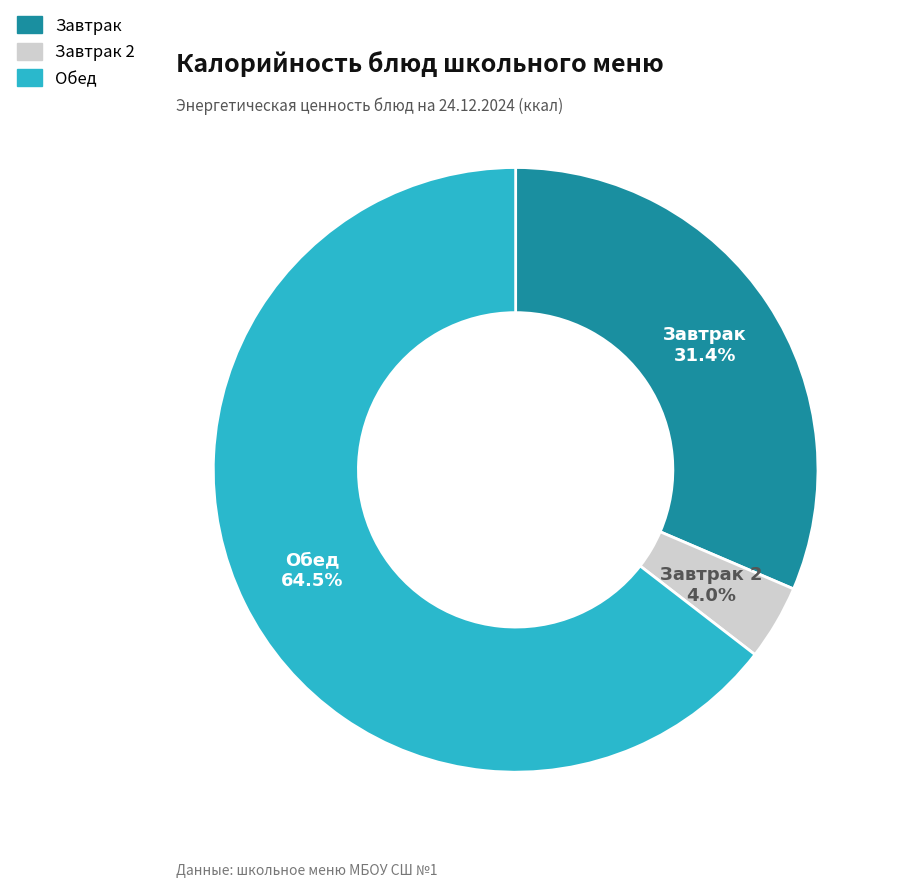

Is there any slice that represents more than half of the pie?

Yes